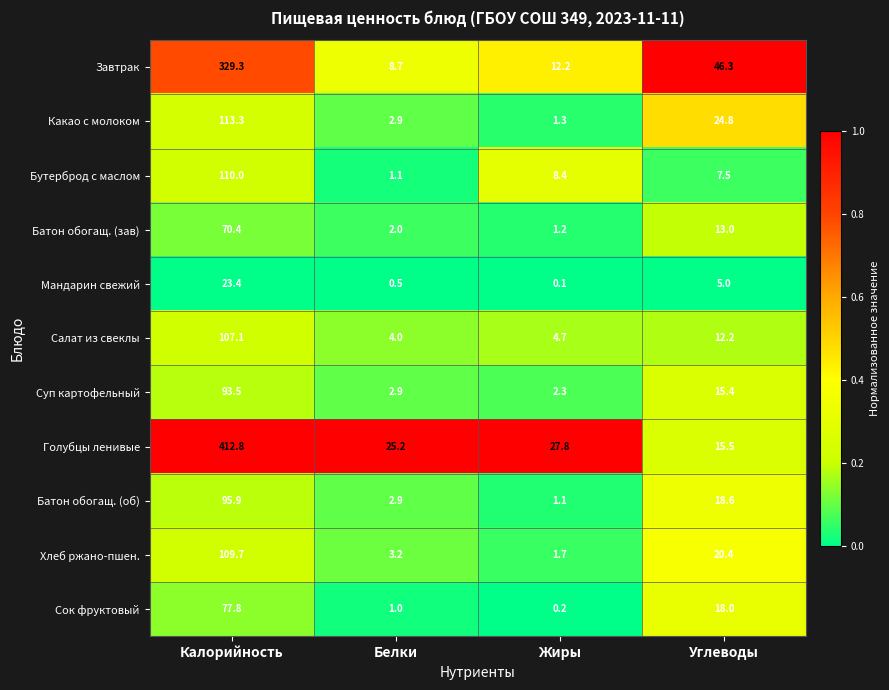

At which category does the chart reach its peak across all series?

Калорийность